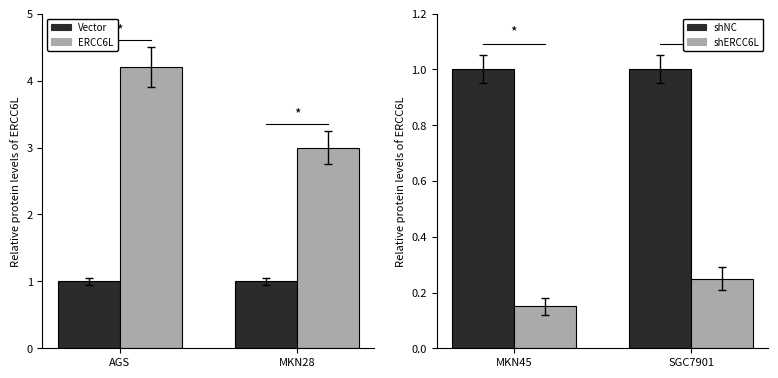

What are all the series names shown in the legend?

Vector, ERCC6L, shNC, shERCC6L